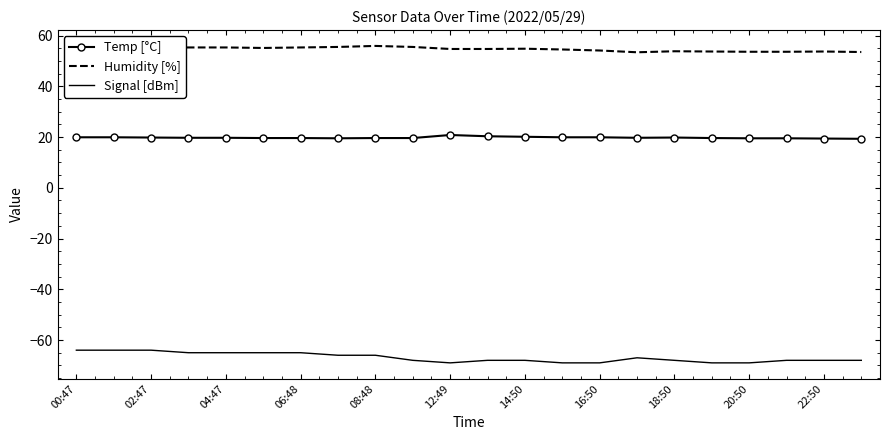

List the series in order of their peak value, highest first.

Humidity [%], Temp [°C], Signal [dBm]